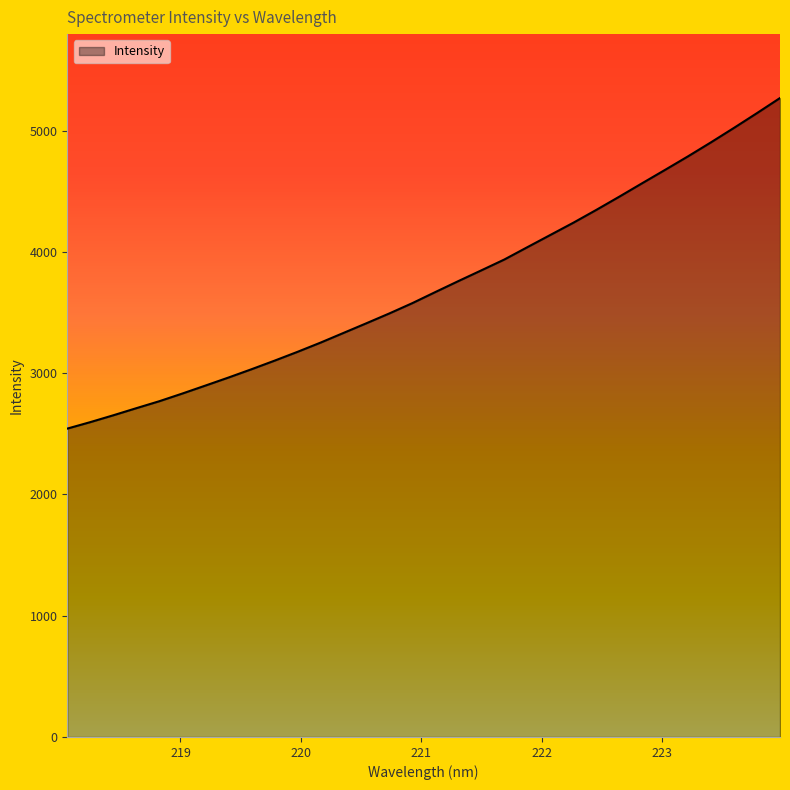

How many distinct data groups are displayed?

1